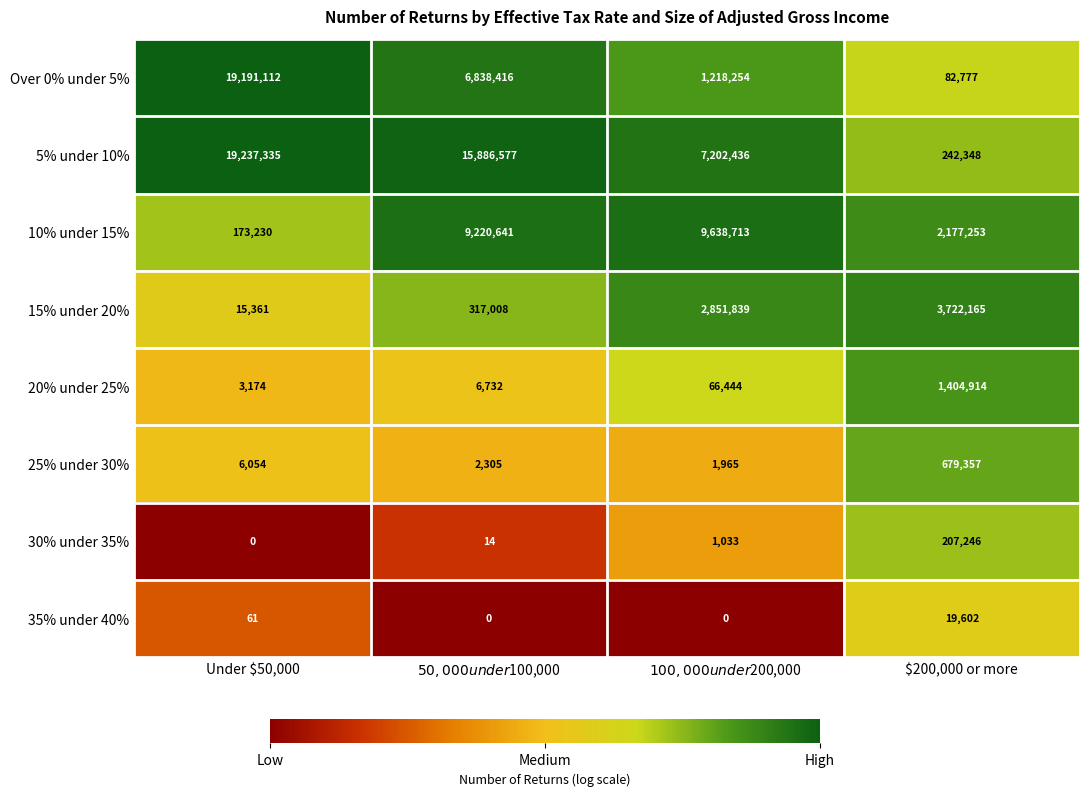

What is the total value across all series at $100,000 under $200,000?

20980684